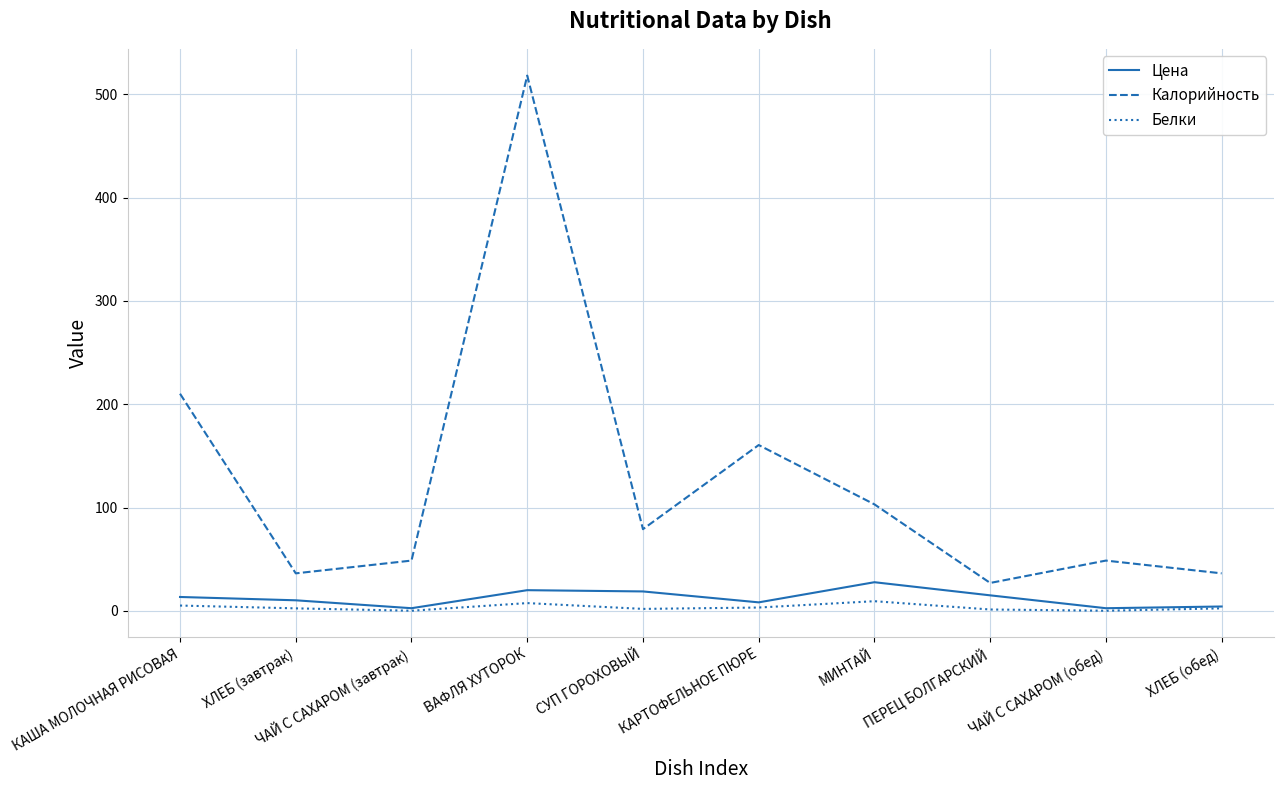

True or false: Калорийность and Белки cross at least once.

False